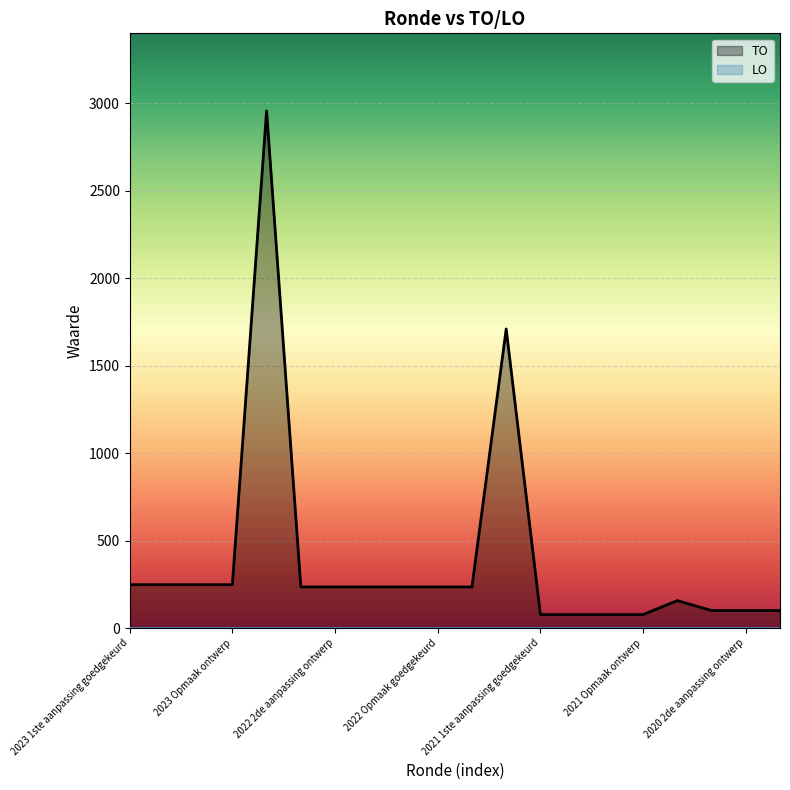

What is the label of the 13th point from the left?

2021 1ste aanpassing goedgekeurd